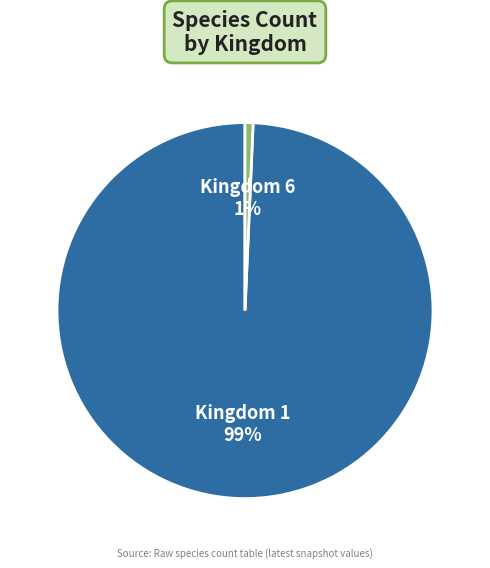

Is there any slice that represents more than half of the pie?

Yes